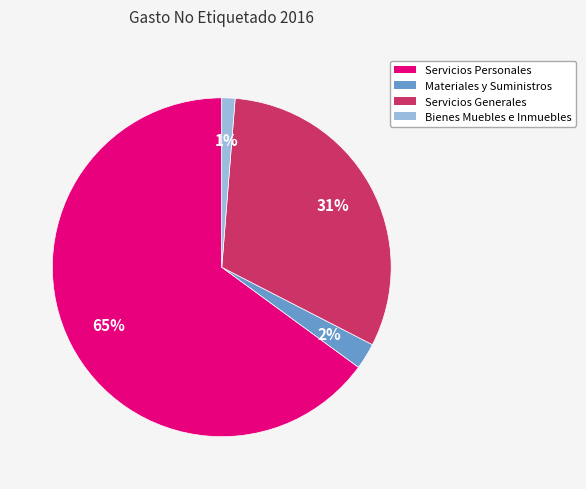

Rank the categories by value from lowest to highest.

Bienes Muebles e Inmuebles, Materiales y Suministros, Servicios Generales, Servicios Personales